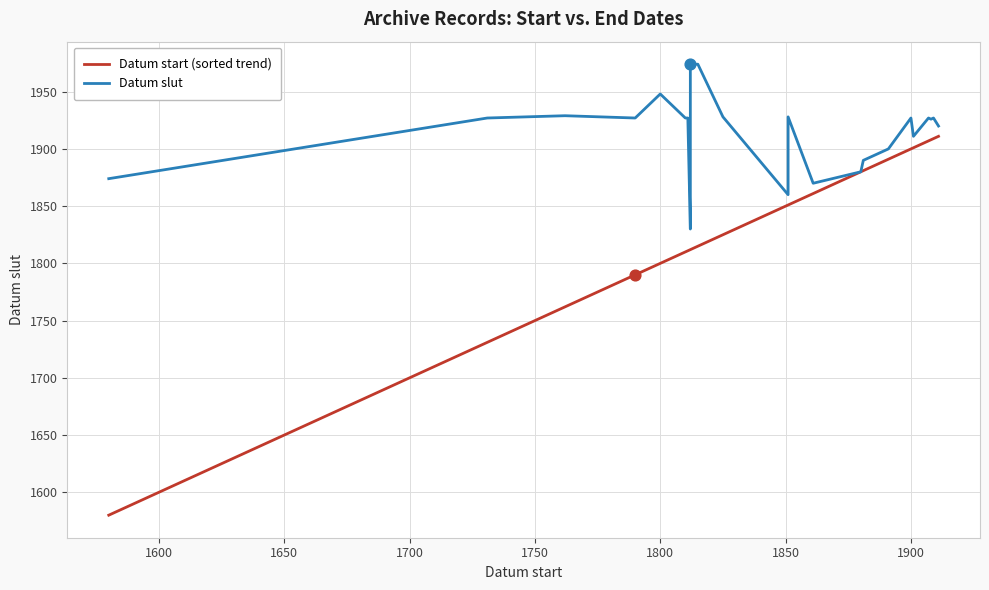

Which series contains the lowest Y value?

Datum start (sorted trend)